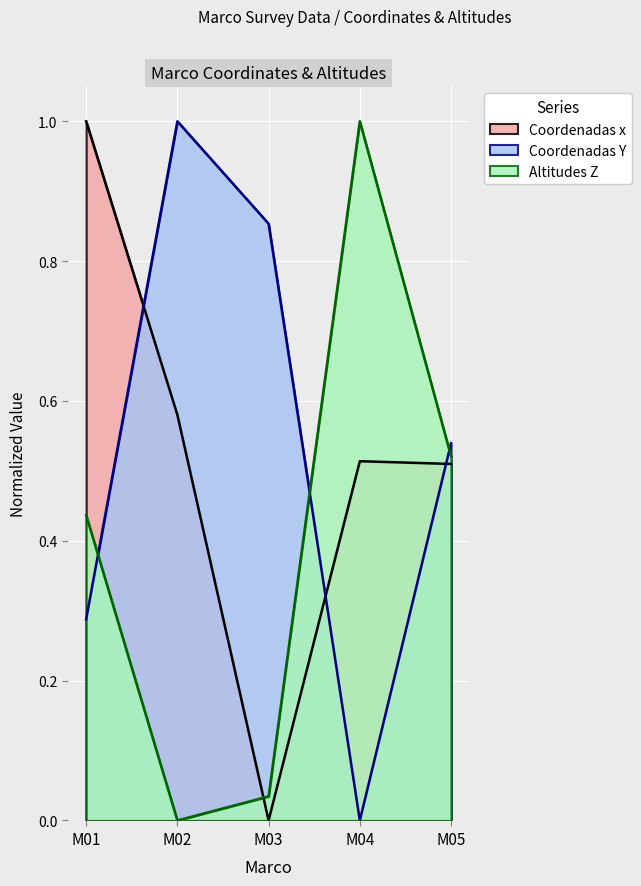

What is the maximum value for Altitudes Z?

1.0